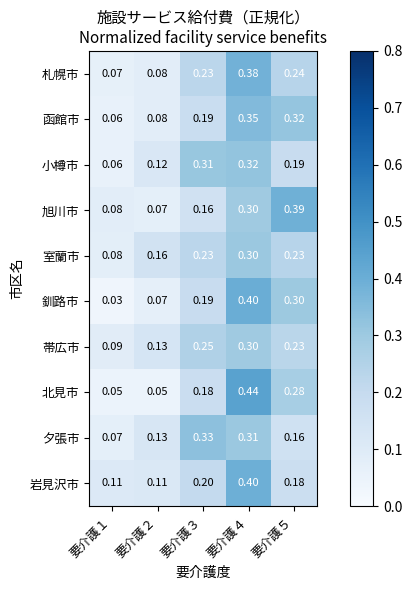

Which series has the widest spread of values?

北見市